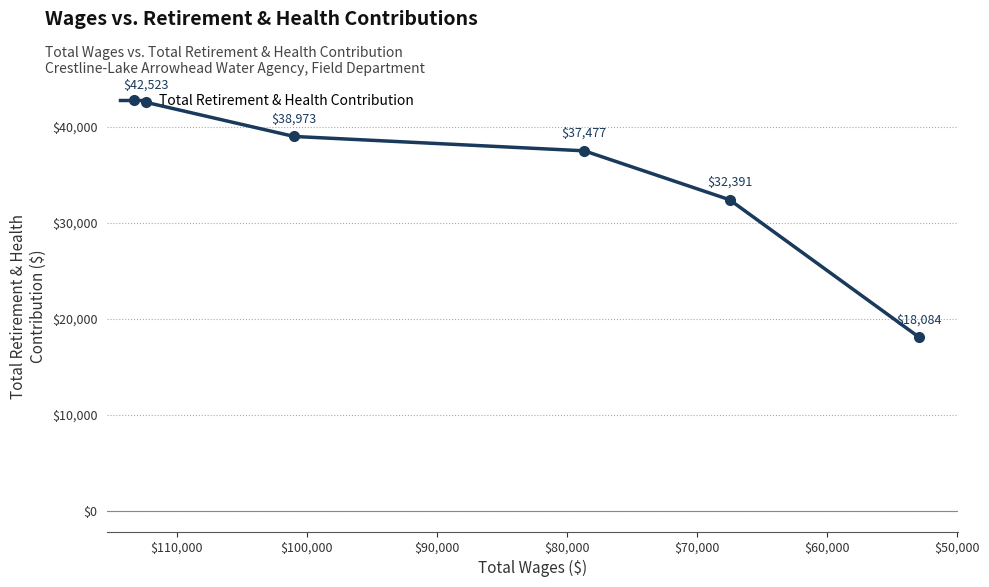

What is the difference between the maximum and minimum values?

24439